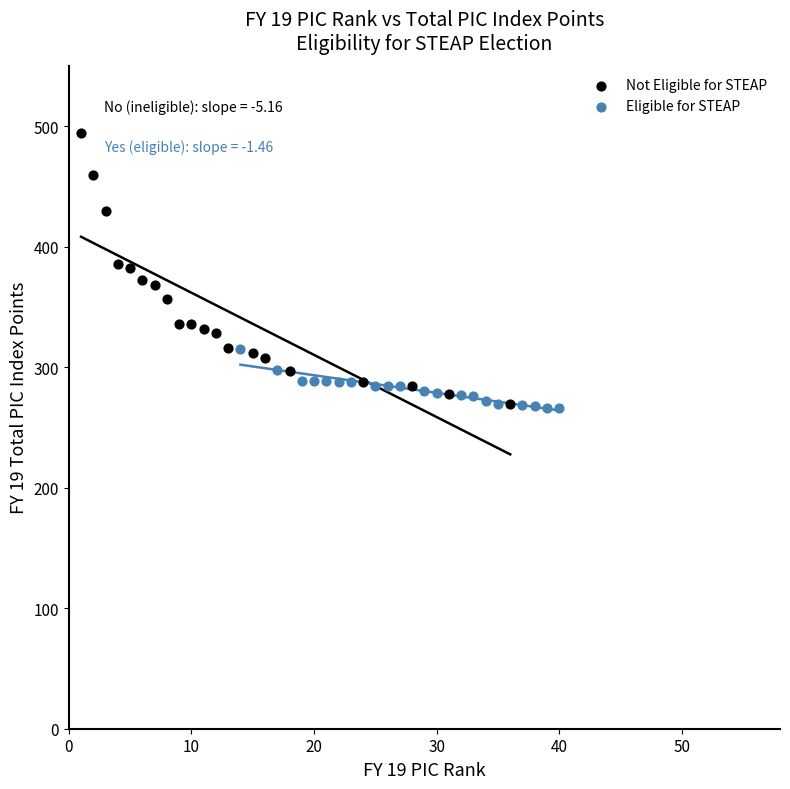

Which series has the widest spread of Y values?

Not Eligible for STEAP